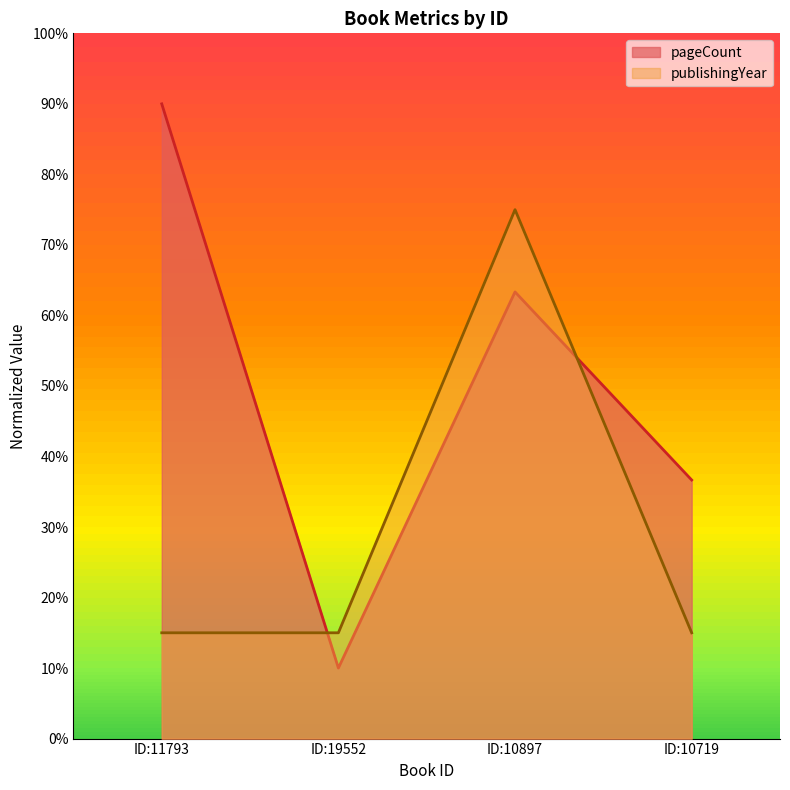

At which label is pageCount closest to 0?

ID:19552